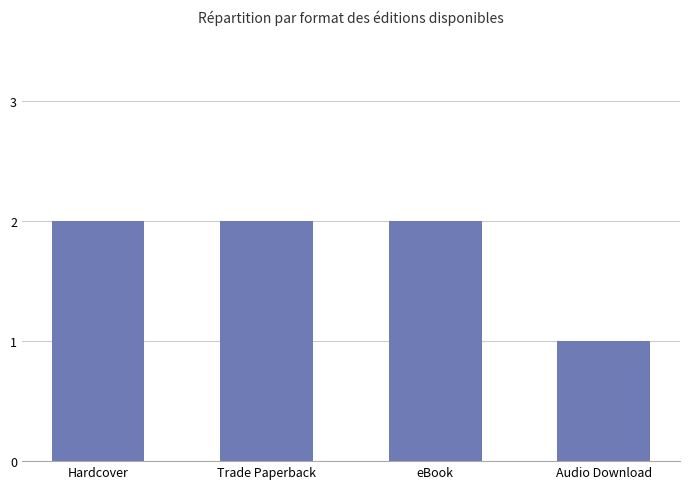

How many distinct data groups are displayed?

1